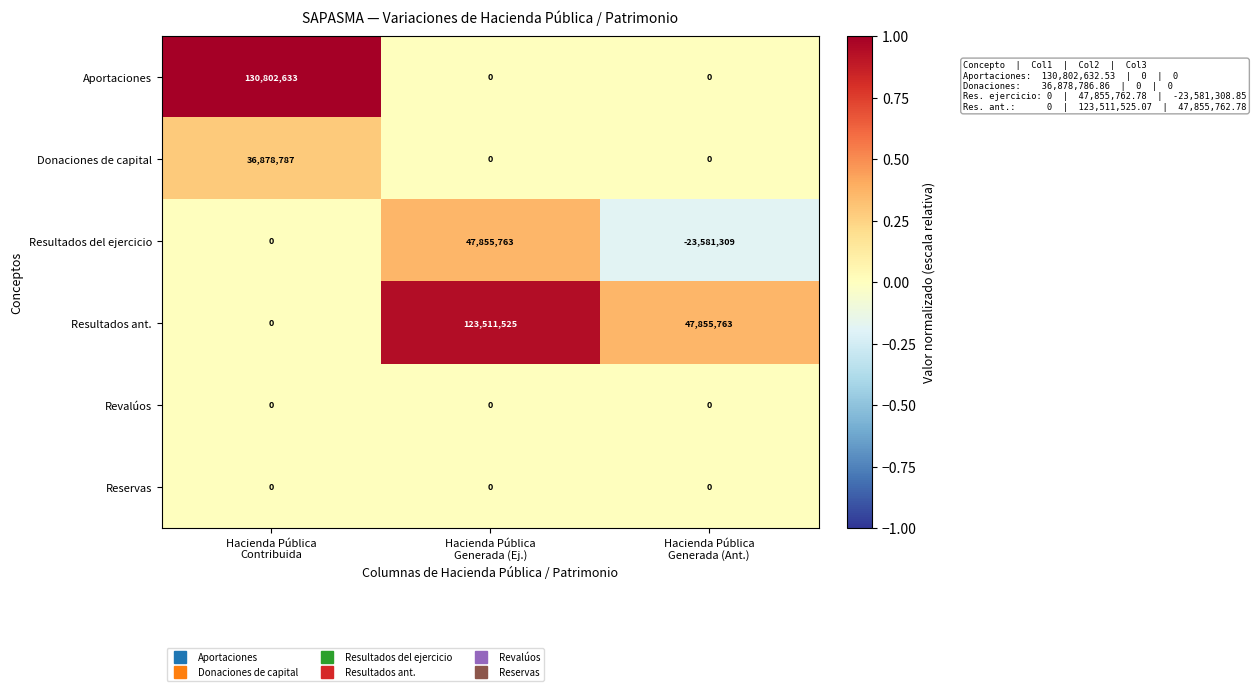

Reading left to right, list all the values displayed in this chart.

Aportaciones: 130802633	0	0
Donaciones de capital: 36878787	0	0
Resultados del ejercicio: 0	47855763	-23581309
Resultados ant.: 0	123511525	47855763
Revalúos: 0	0	0
Reservas: 0	0	0